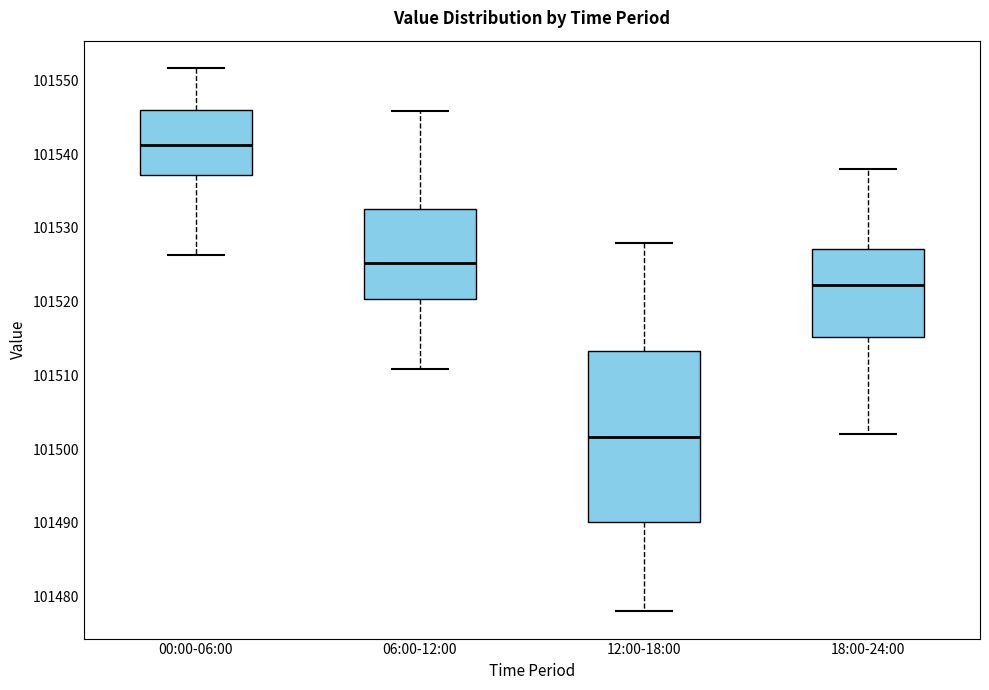

Reading left to right, transcribe this box plot: for each box, give where its median line is, the range the box spans, and where its two whiskers end, as read against the y-axis. The values are not printed on the chart, so give them approximately, as read against the axis.

00:00-06:00: median 101541, box 101537 to 101546, whiskers 101526 to 101552
06:00-12:00: median 101525, box 101520 to 101533, whiskers 101511 to 101546
12:00-18:00: median 101502, box 101490 to 101513, whiskers 101478 to 101528
18:00-24:00: median 101522, box 101515 to 101527, whiskers 101502 to 101538